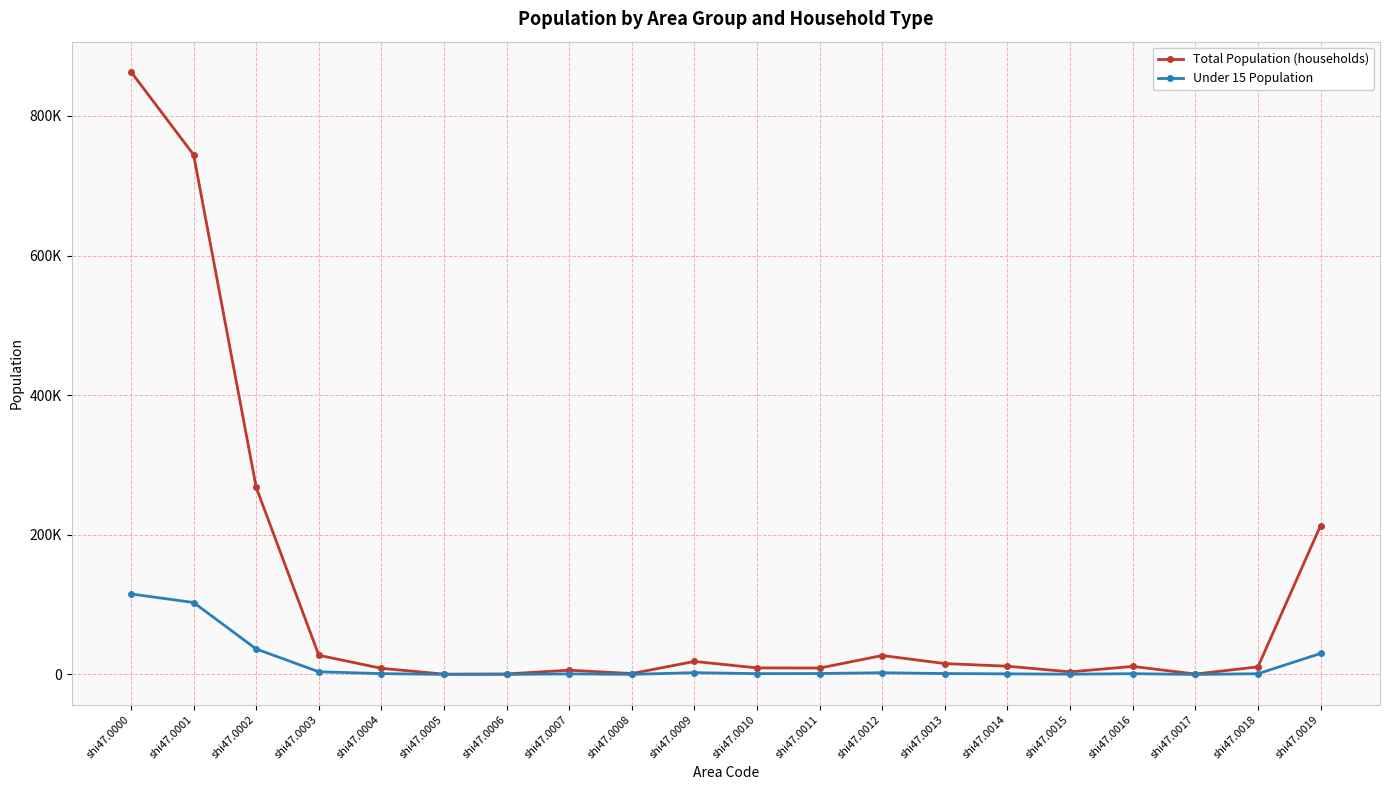

Which series has the widest spread of values?

Total Population (households)